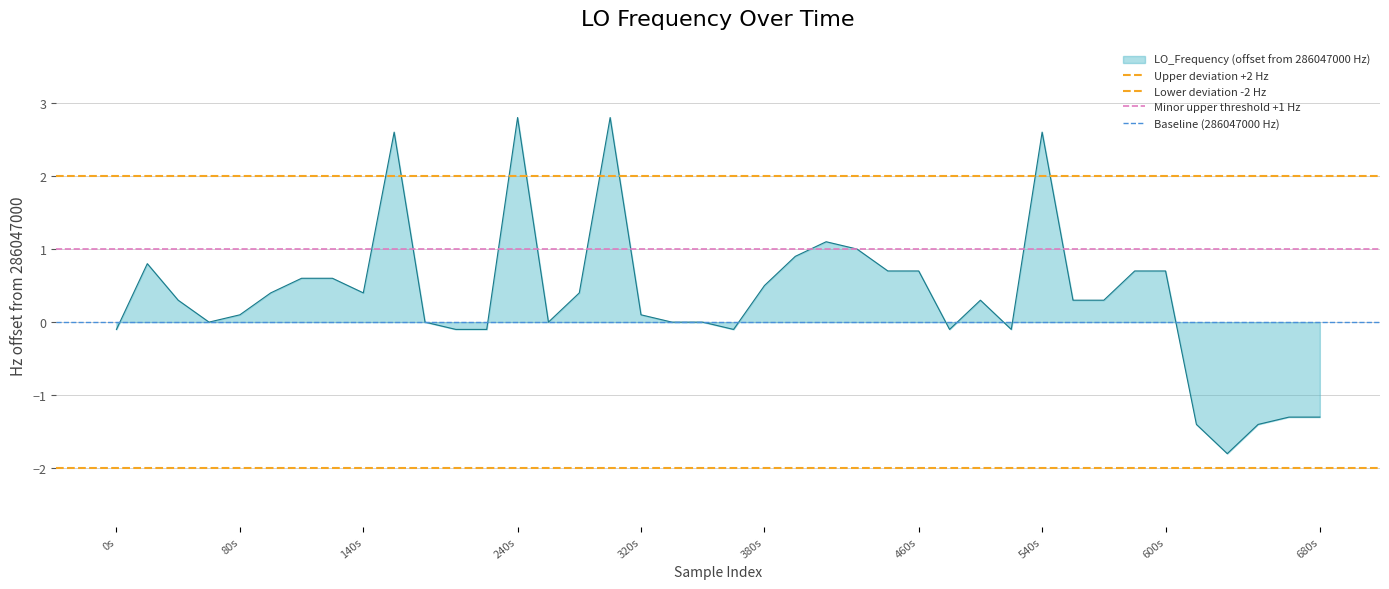

True or false: LO_Frequency (offset from 286047000 Hz) has a value of -0.1 at 0s.

True